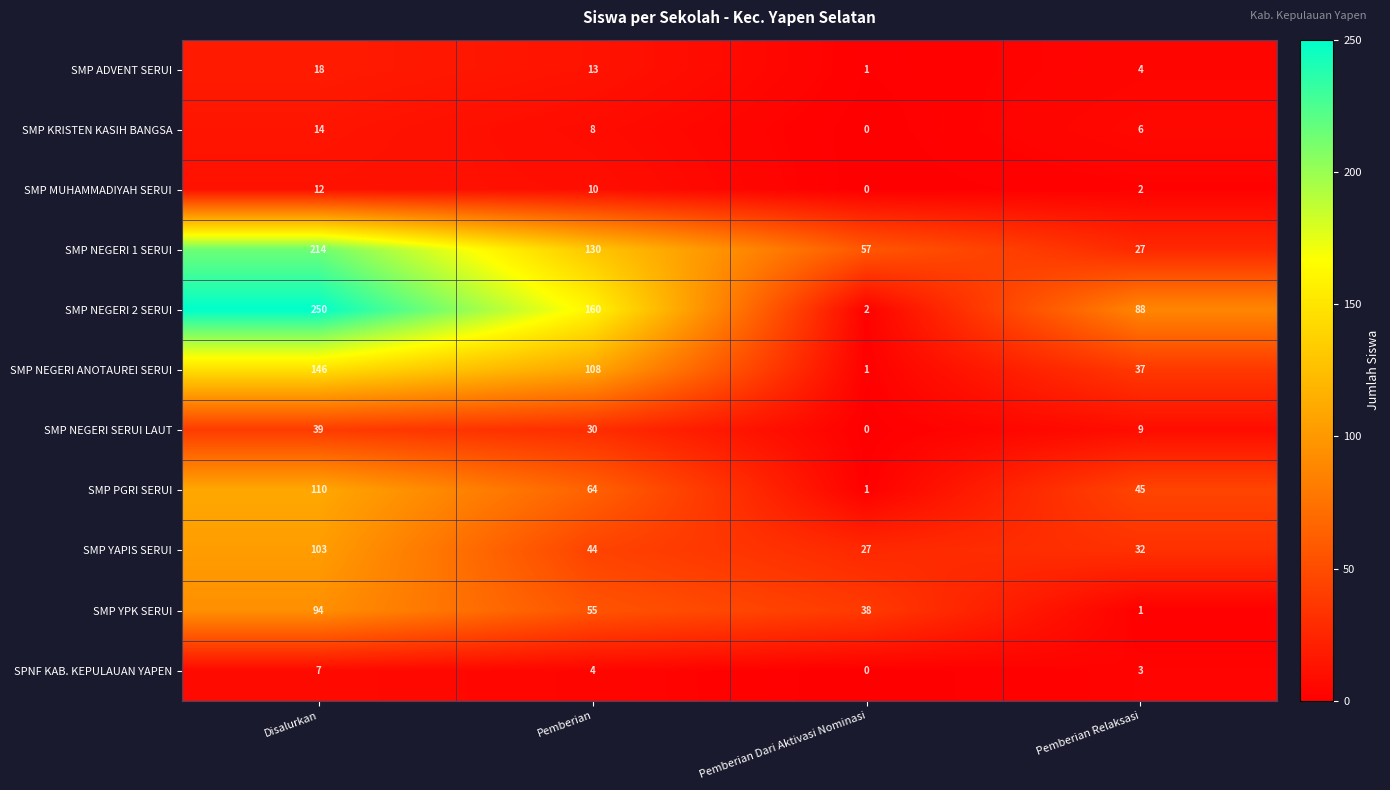

The value of SMP NEGERI 1 SERUI at Pemberian is 130. True or false?

True